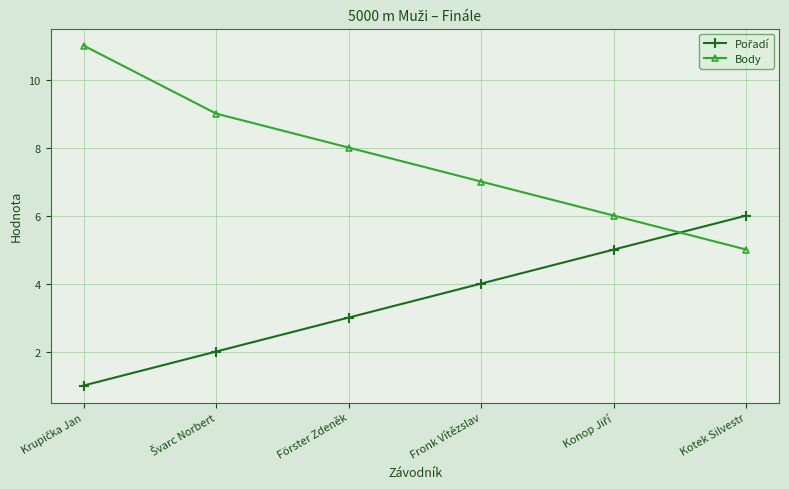

What is the label of the 4th point from the left?

Fronk Vítězslav